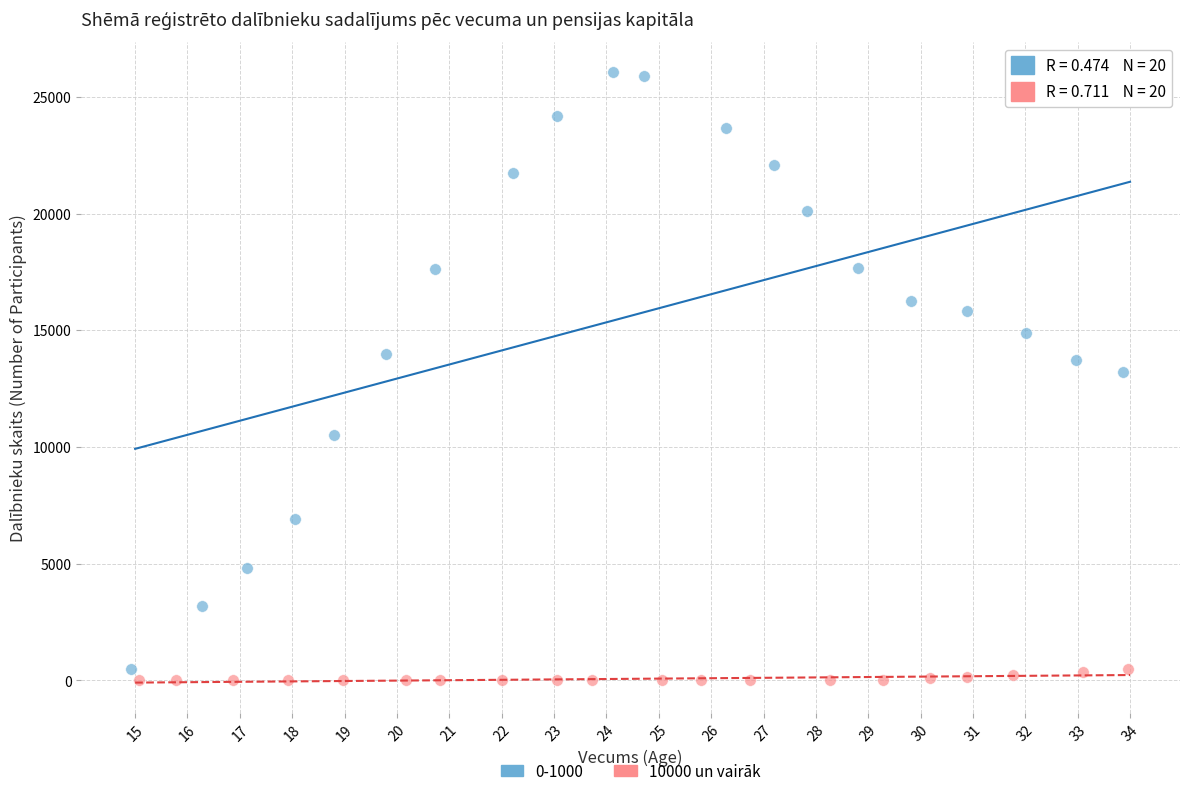

Which series reaches the maximum Y coordinate?

0-1000